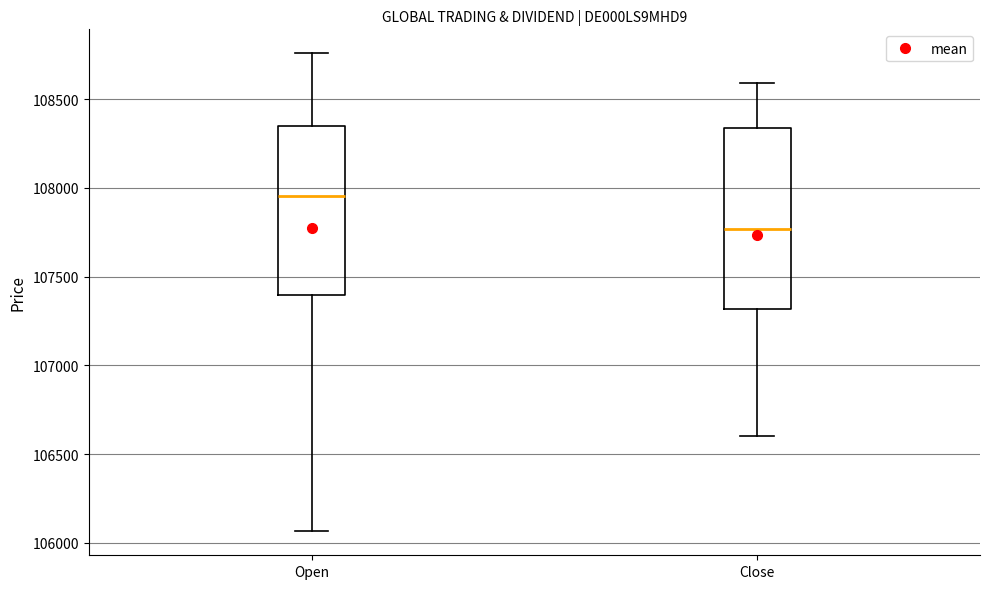

Where does the lower whisker of the box for Open end on the y-axis? The values are not printed on the chart, so give them approximately, as read against the axis.

106050